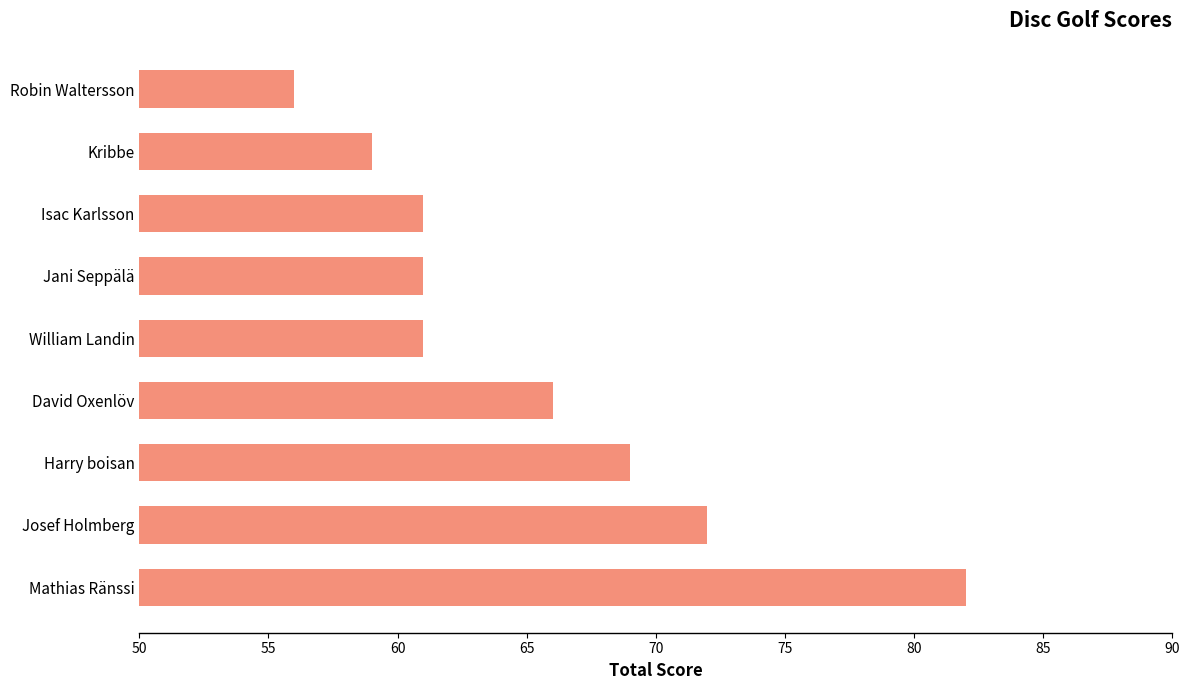

At which category does the chart reach its peak across all series?

Mathias Ränssi